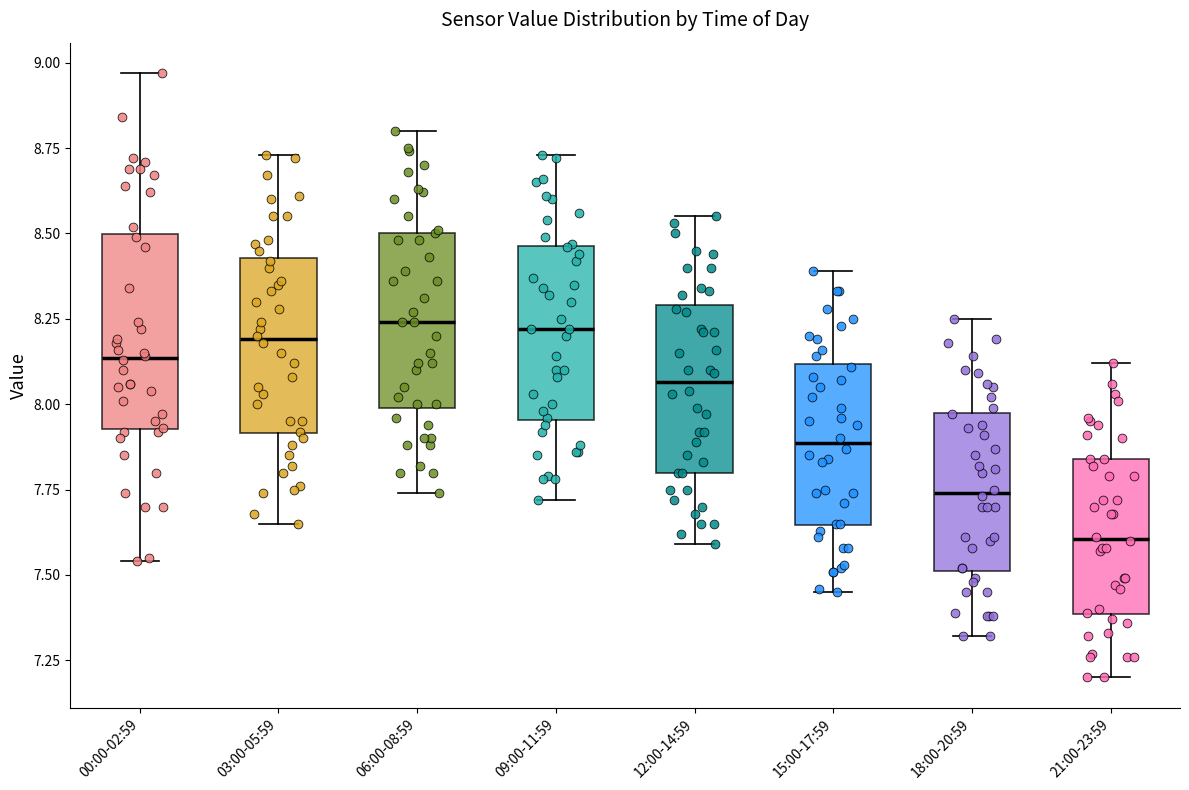

Which box's median line is the lowest?

21:00-23:59